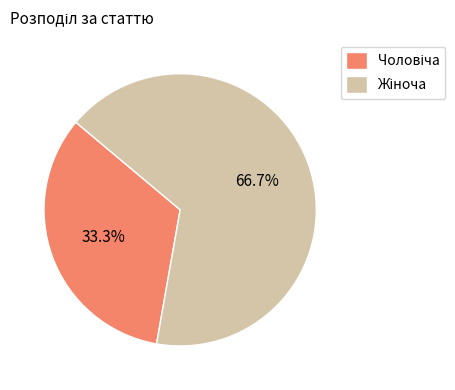

Is there a majority slice in this chart?

Yes